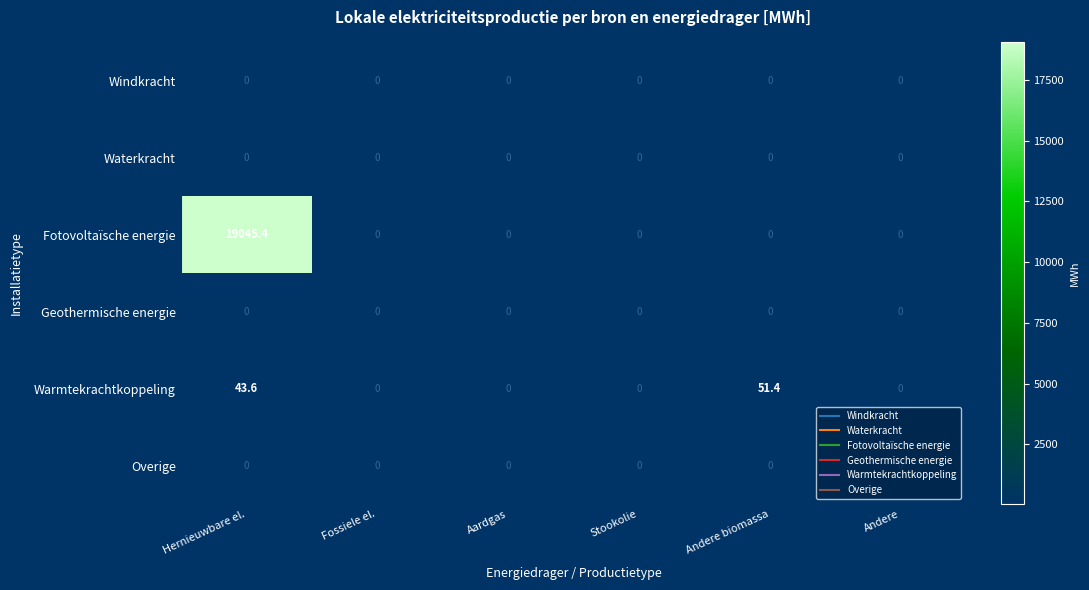

At which category is the sum across all series the highest?

Hernieuwbare el.